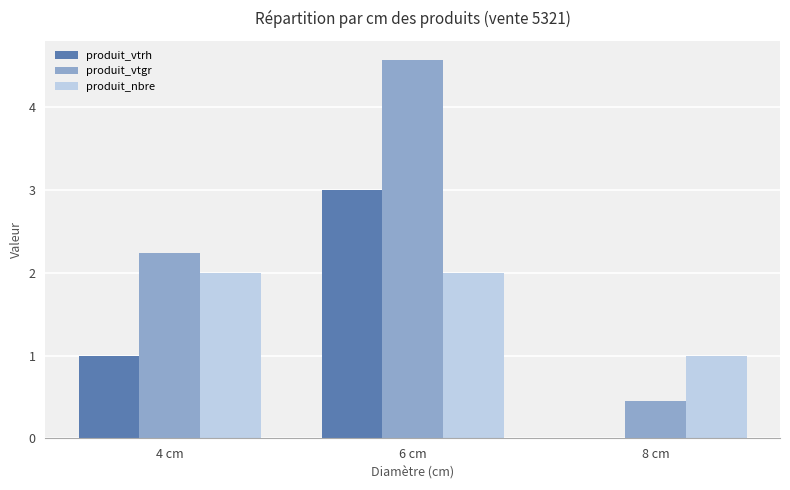

What is the approximate value of produit_nbre at 6 cm?

2.0